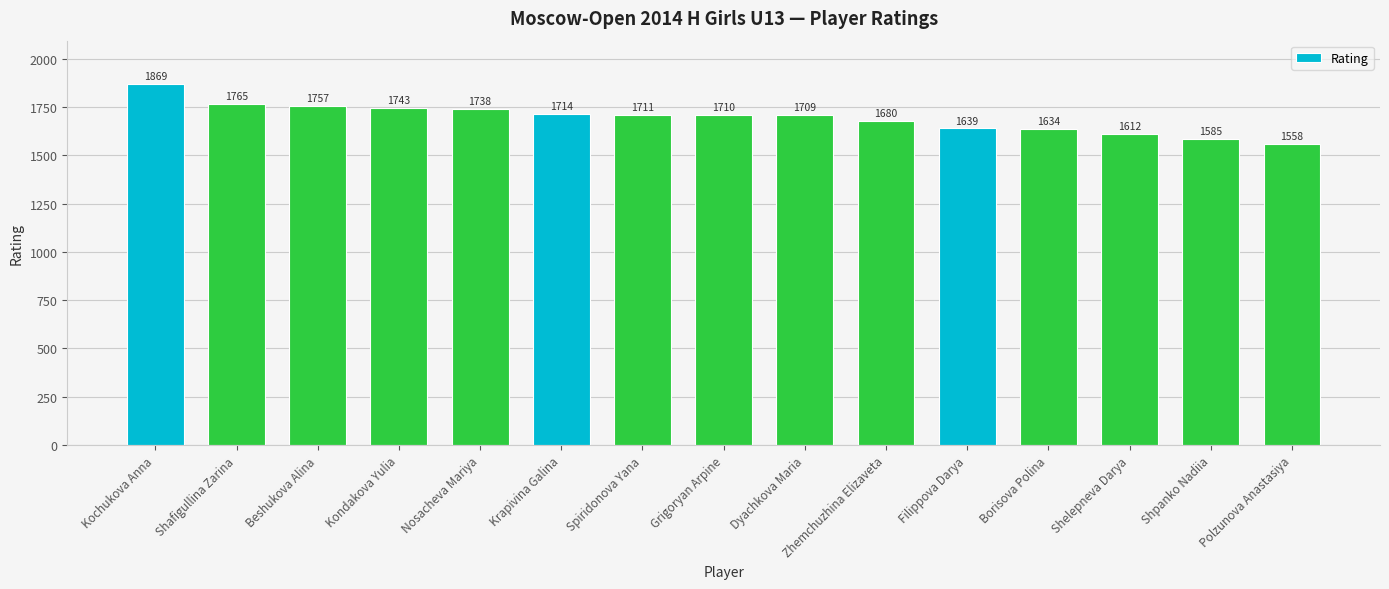

How many data points does each series have?

15